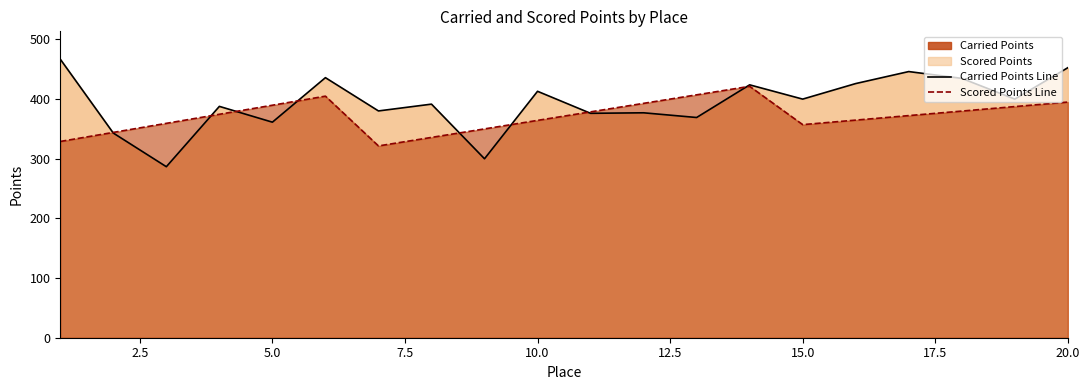

Which series has the largest total across all categories?

Carried Points Line